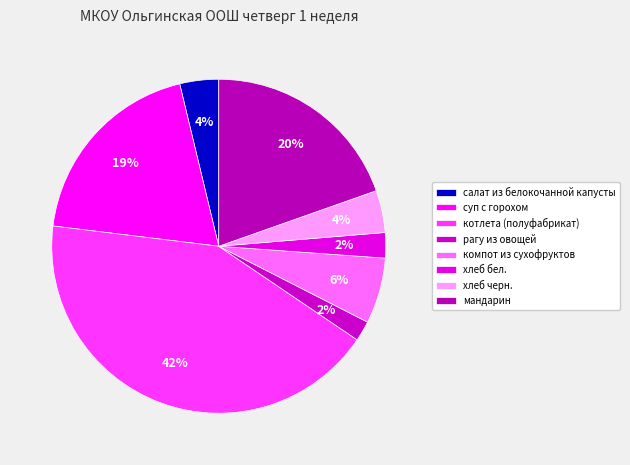

Is the sum of компот из сухофруктов and котлета (полуфабрикат) greater than half?

No